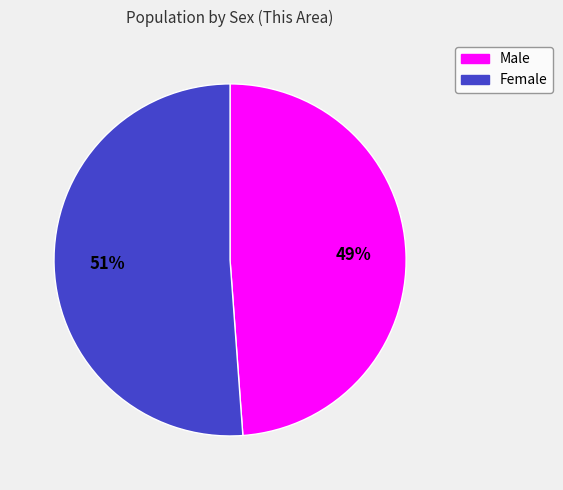

What is the smallest slice in the pie chart?

Male